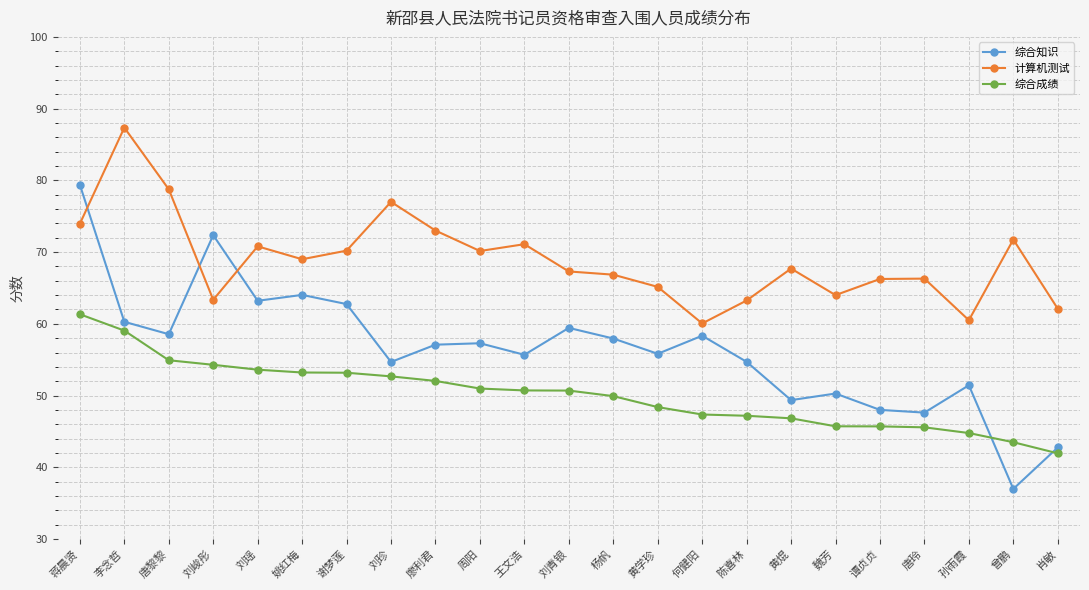

Rank the series by their maximum value, from highest to lowest.

计算机测试, 综合知识, 综合成绩